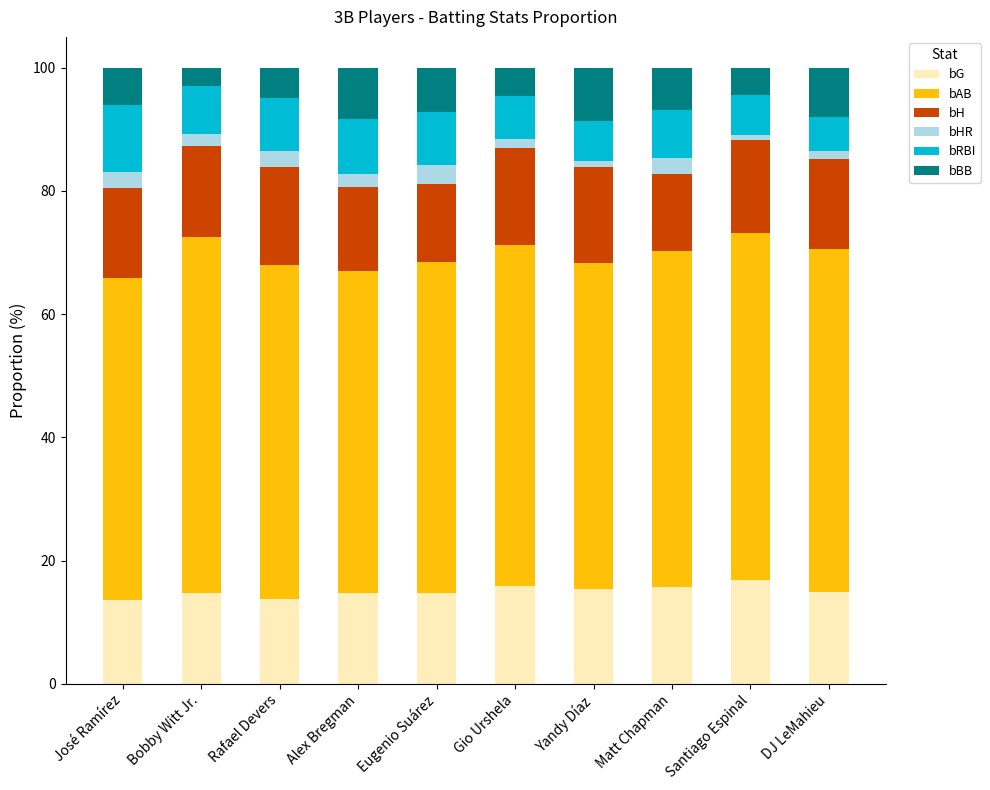

What is the maximum value for bG?

16.9